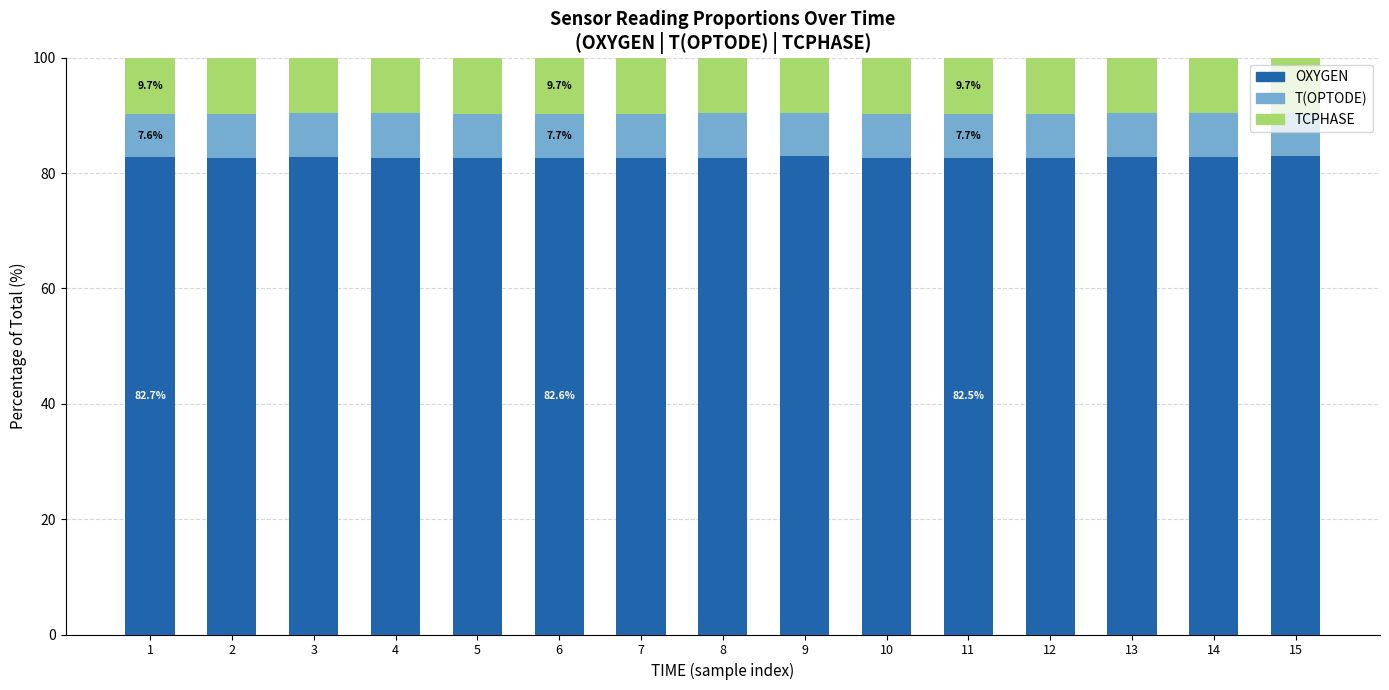

What is the maximum value for OXYGEN?

83.0